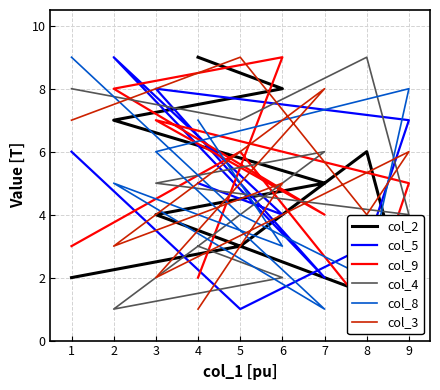

How many data points in col_5 are less than 5?

4